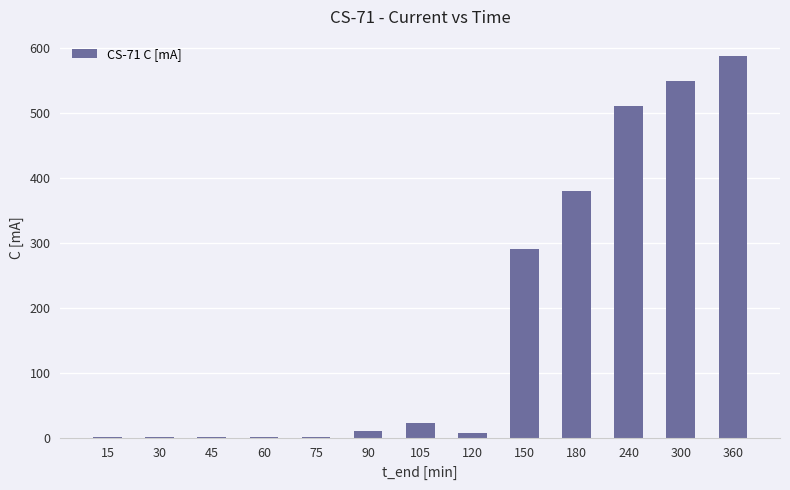

Read the value at 180.

379.0